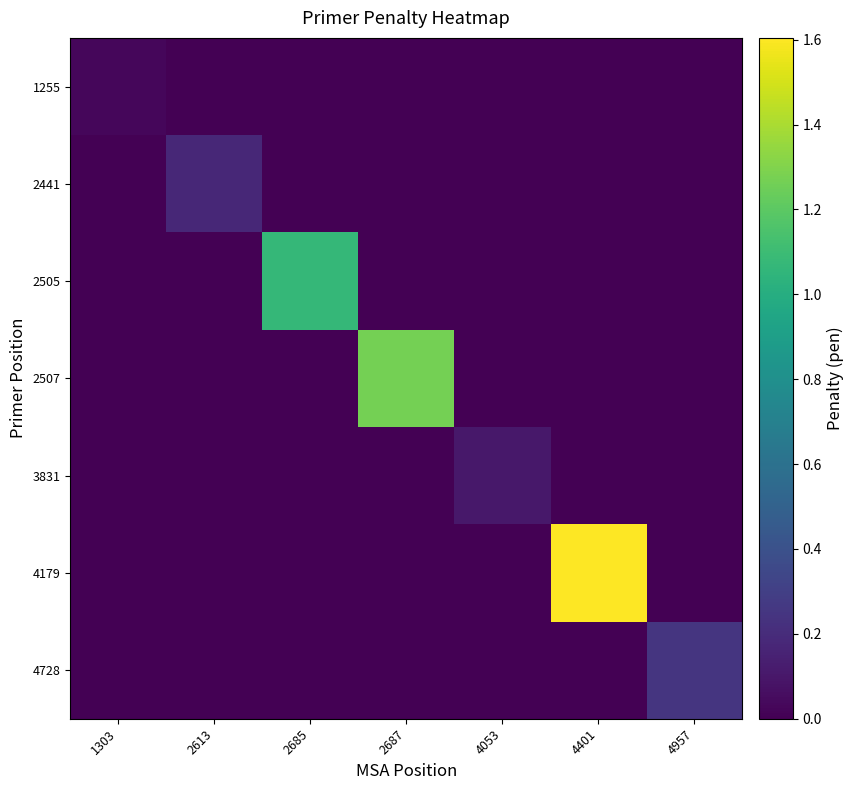

At how many categories does at least one series exceed 1?

3